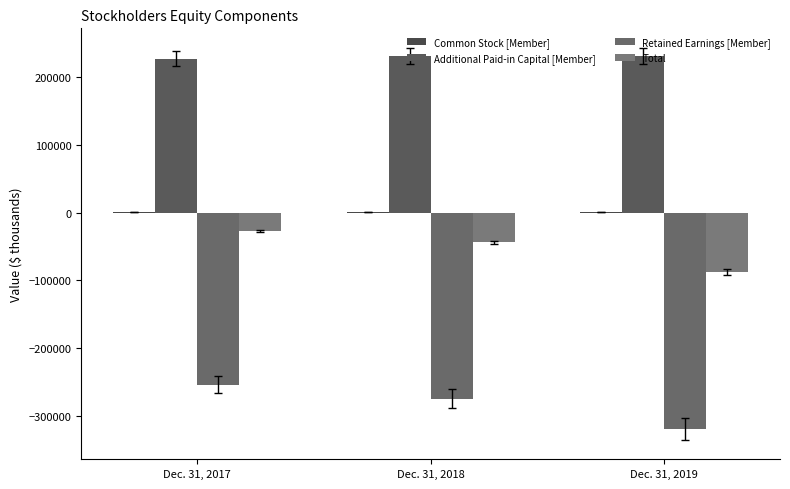

Is the value of Total at Dec. 31, 2019 greater than the value of Common Stock [Member] at Dec. 31, 2017?

No